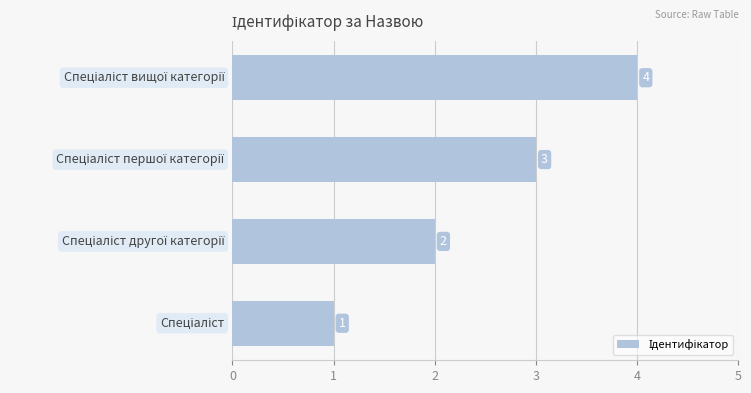

What is the difference between the second highest and minimum values?

2